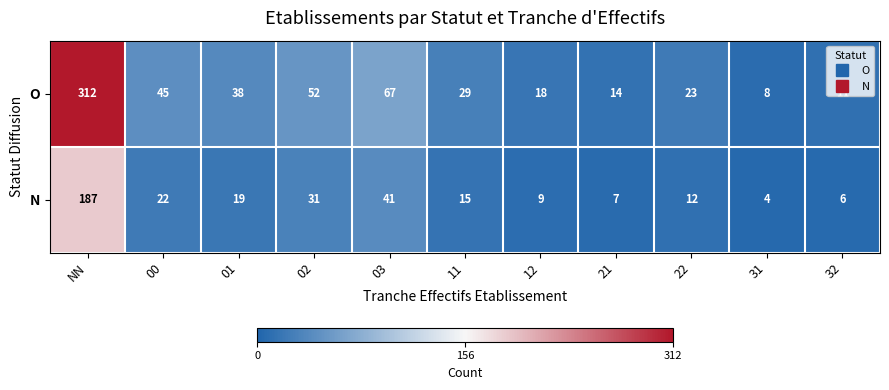

The O series shows 58 at 01. True or false?

False